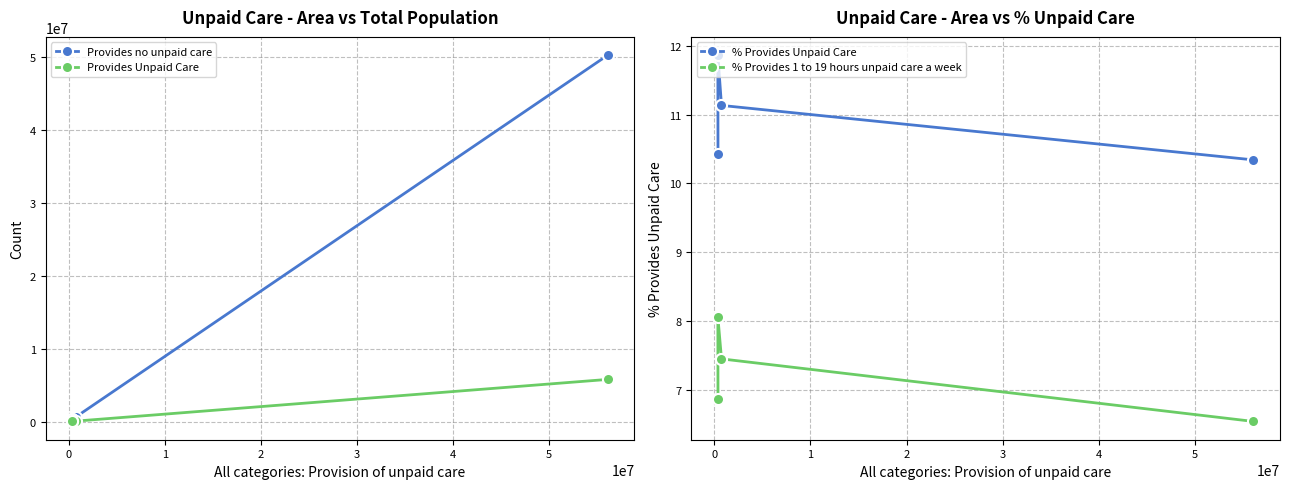

Reading right to left, what are all the values shown in this chart?

Provides no unpaid care: 339363.0	321819.0	661182.0	50275666.0
Provides Unpaid Care: 39525.0	43334.0	82859.0	5800246.0
% Provides Unpaid Care: 10.4	11.9	11.1	10.3
% Provides 1 to 19 hours unpaid care a week: 6.9	8.1	7.4	6.5